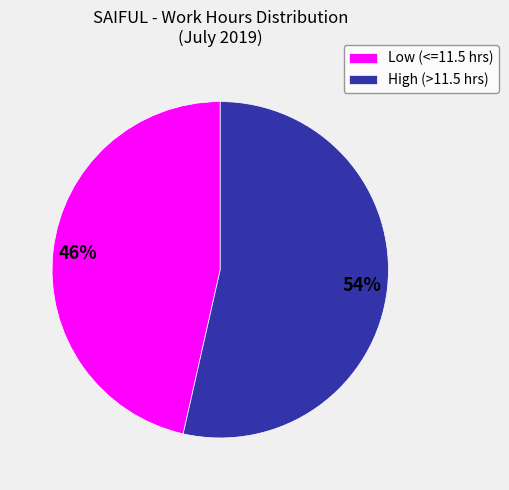

To the nearest percent, what is the average slice percentage?

50%